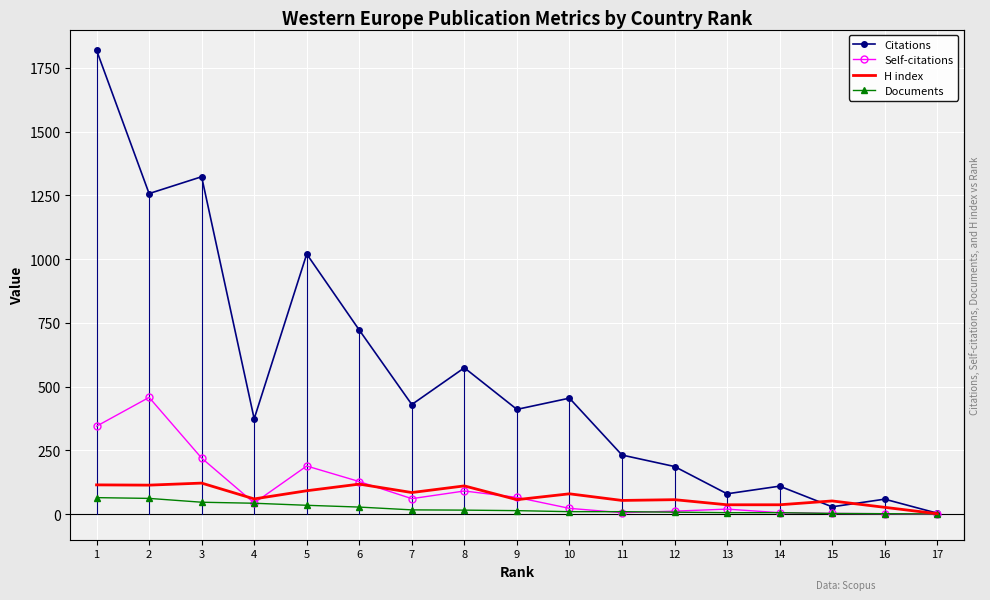

Rank the series at 1 from lowest to highest value.

Documents, H index, Self-citations, Citations